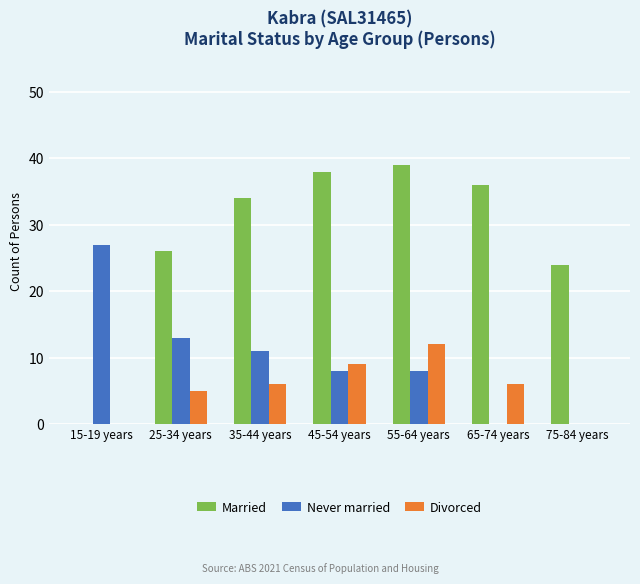

Reading left to right, what are all the values shown in this chart?

Married: 15-19 years=0	25-34 years=26	35-44 years=34	45-54 years=38	55-64 years=39	65-74 years=36	75-84 years=24
Never married: 15-19 years=27	25-34 years=13	35-44 years=11	45-54 years=8	55-64 years=8	65-74 years=0	75-84 years=0
Divorced: 15-19 years=0	25-34 years=5	35-44 years=6	45-54 years=9	55-64 years=12	65-74 years=6	75-84 years=0